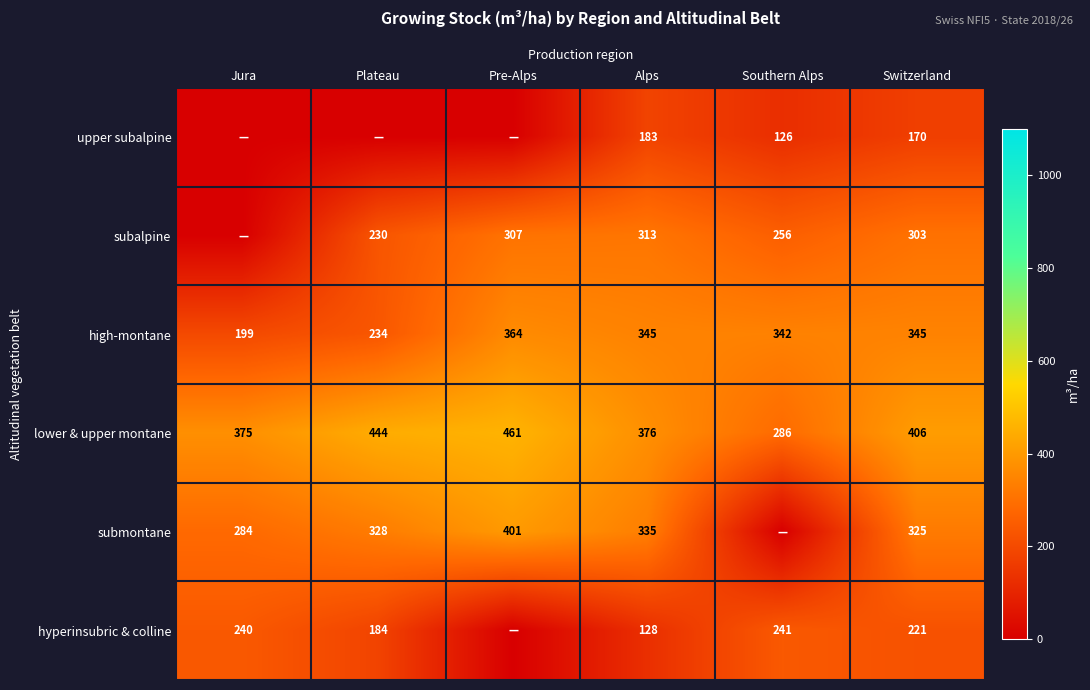

How many series are shown in this chart?

6